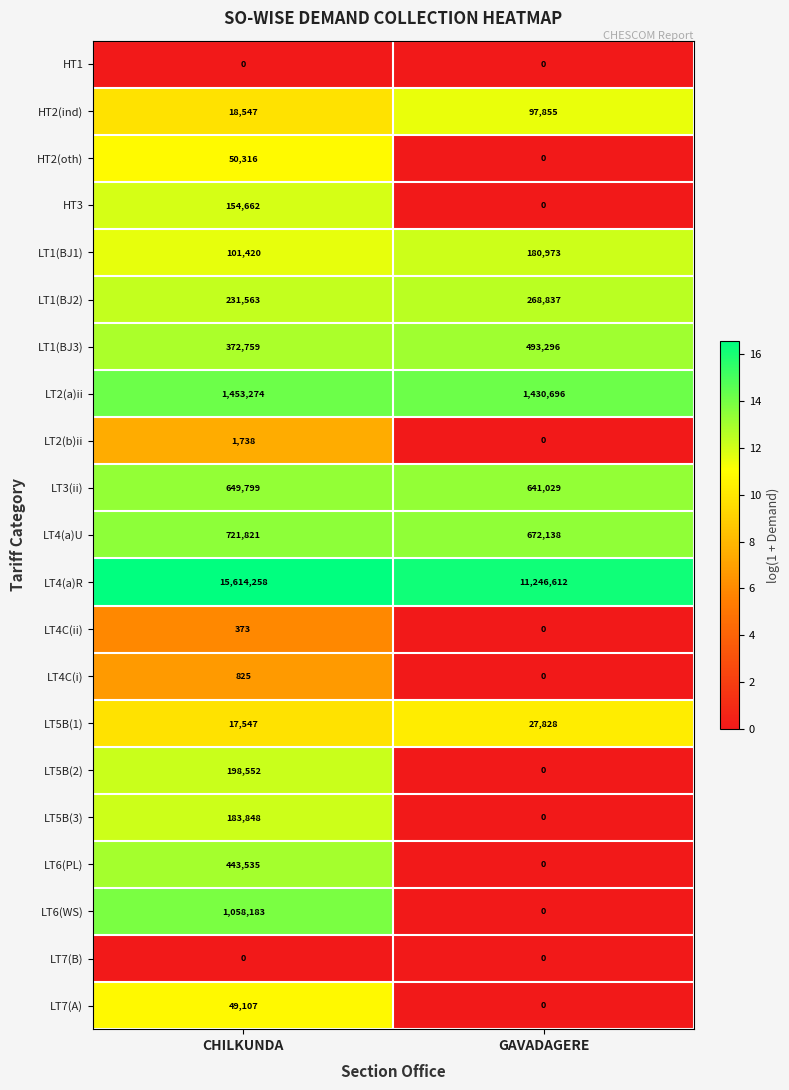

List the labels in order of LT2(b)ii value, largest first.

CHILKUNDA, GAVADAGERE